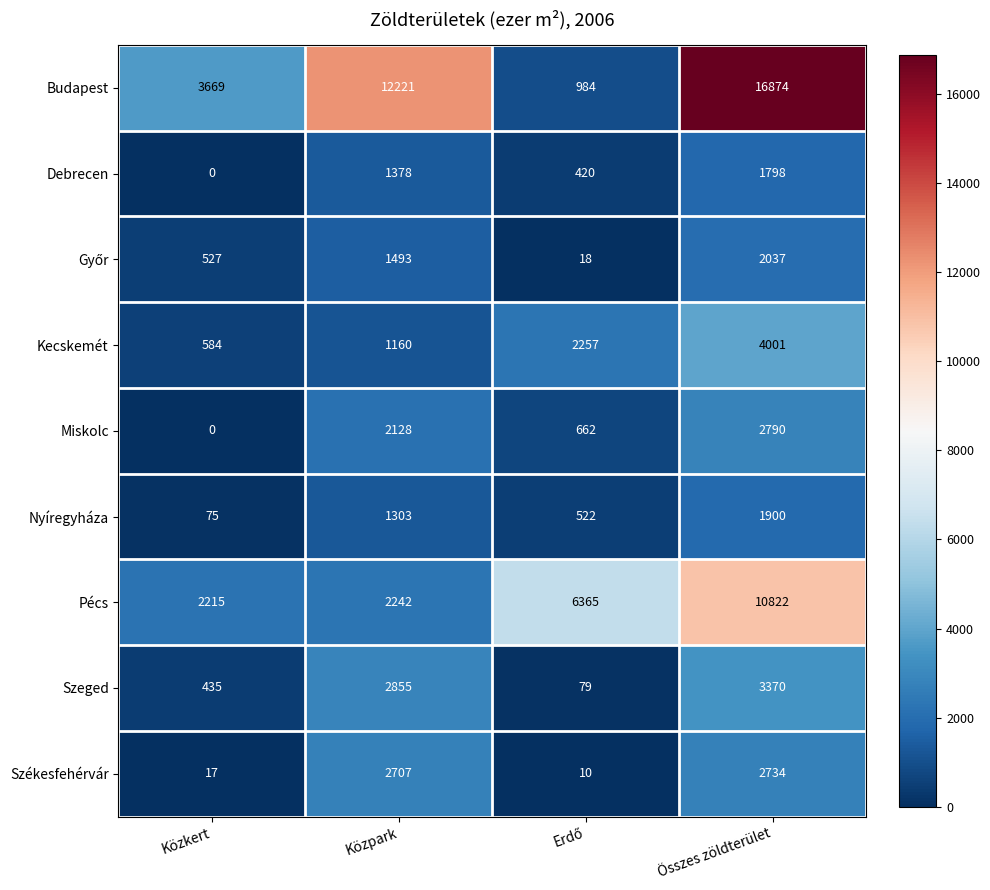

At which label is Budapest closest to 8929?

Közpark